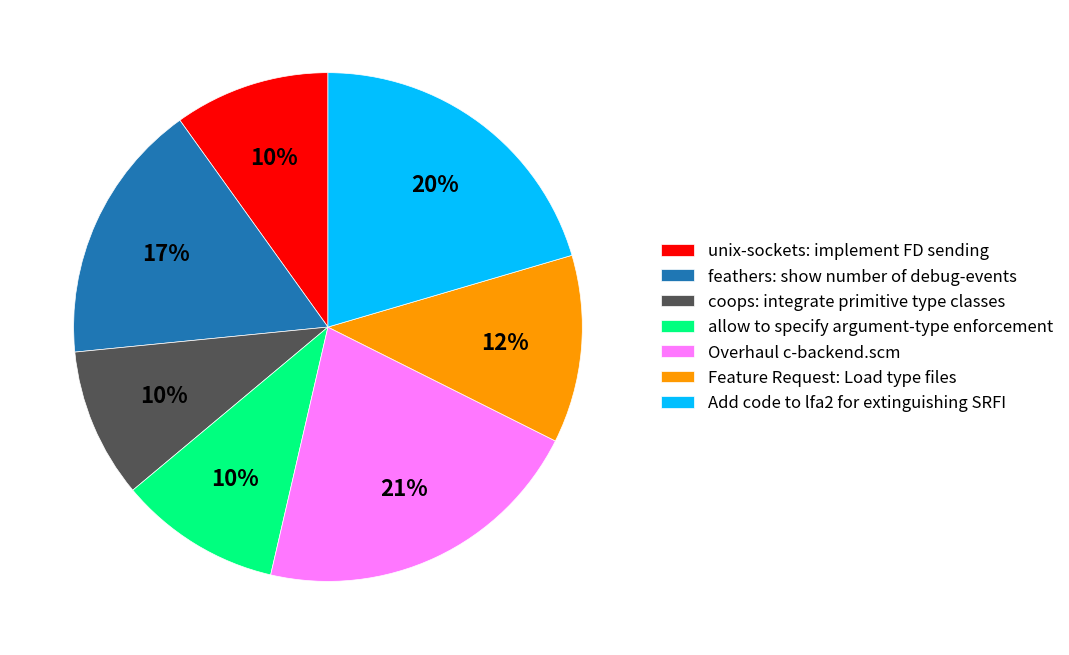

How many slices are in this pie chart?

7